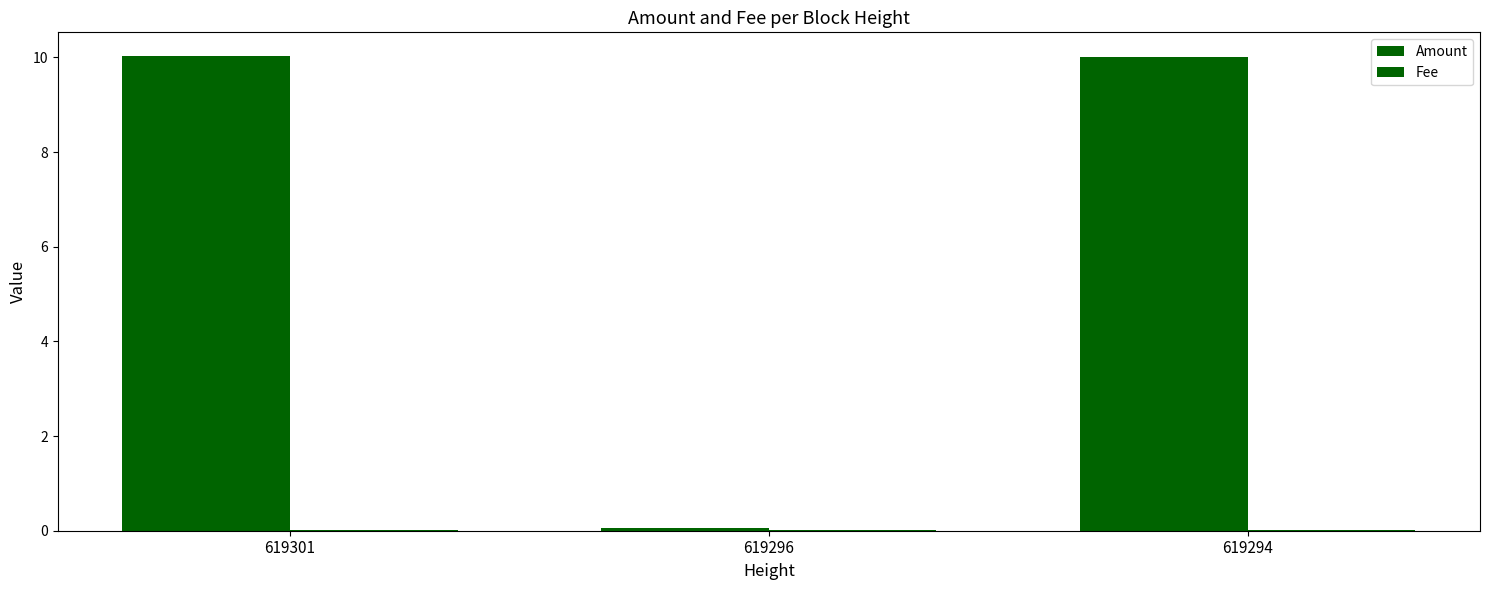

Does the chart contain stacked bars?

No